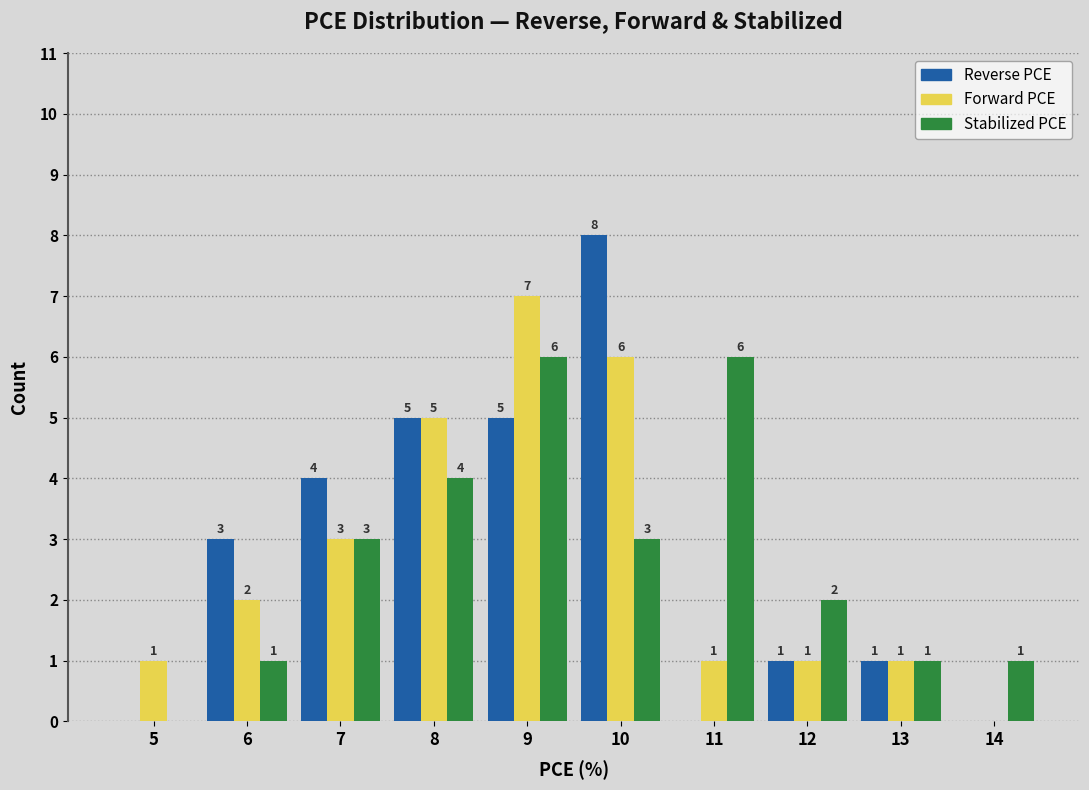

Reading left to right, transcribe all the data shown in this chart.

Reverse PCE: 5=0	6=3	7=4	8=5	9=5	10=8	11=0	12=1	13=1	14=0
Forward PCE: 5=1	6=2	7=3	8=5	9=7	10=6	11=1	12=1	13=1	14=0
Stabilized PCE: 5=0	6=1	7=3	8=4	9=6	10=3	11=6	12=2	13=1	14=1